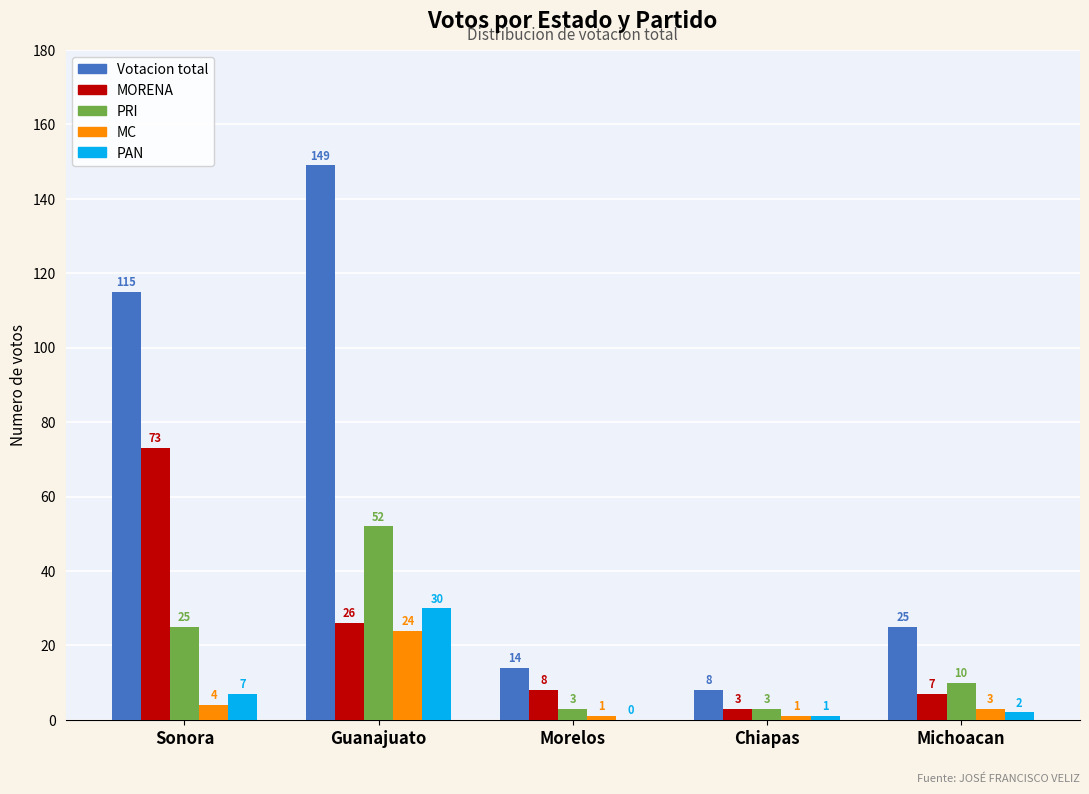

What is the sum of the PRI values at Chiapas and Guanajuato?

55